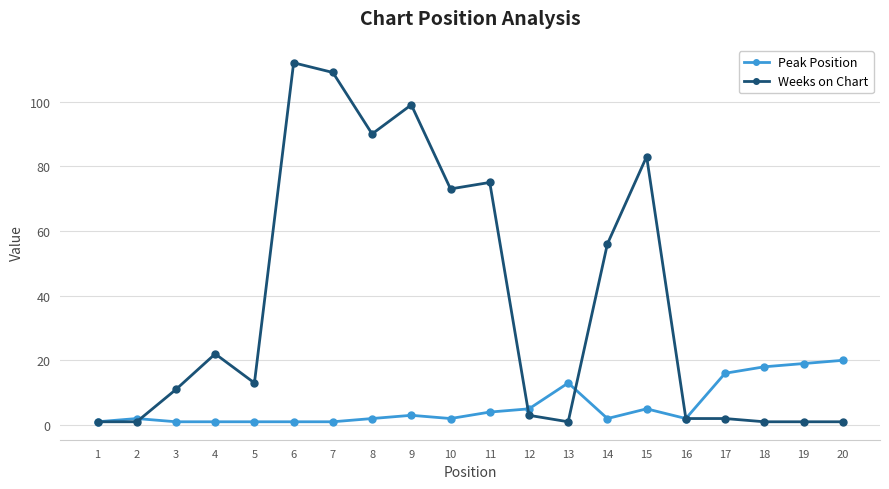

Where is the first local maximum for Weeks on Chart?

4